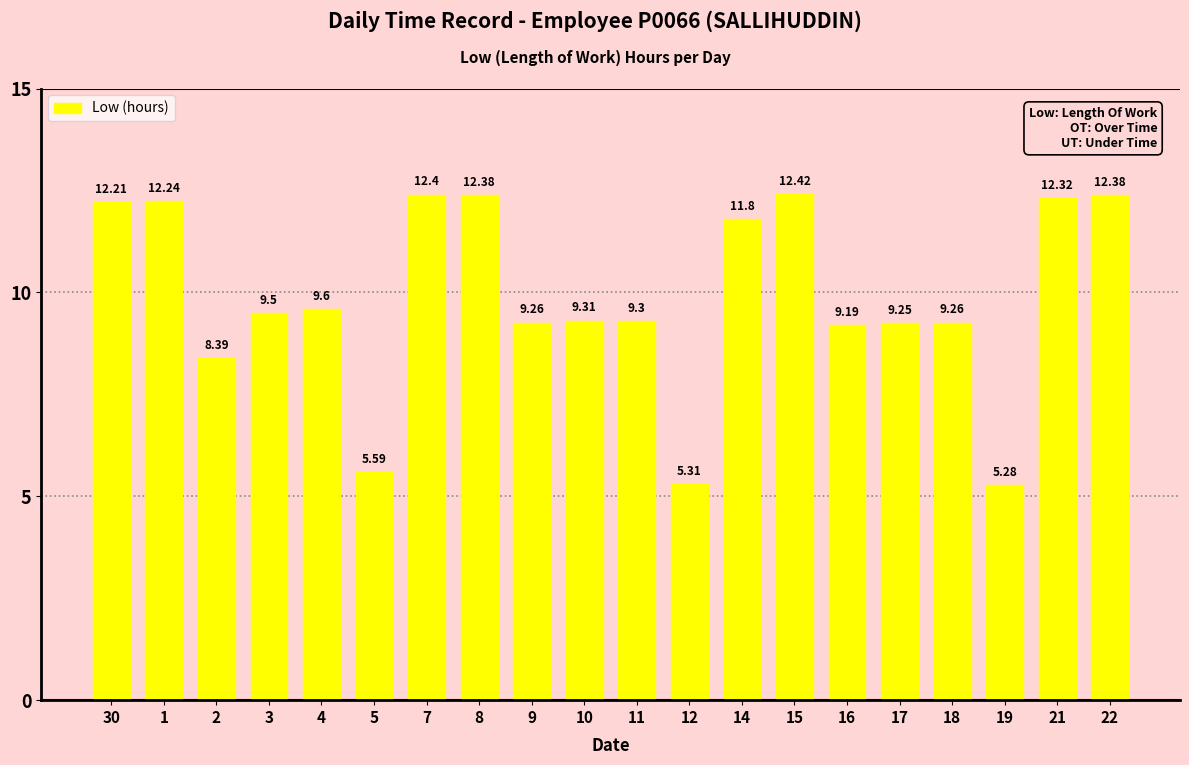

Approximately how many times larger is the value at 2 compared to 17?

0.9